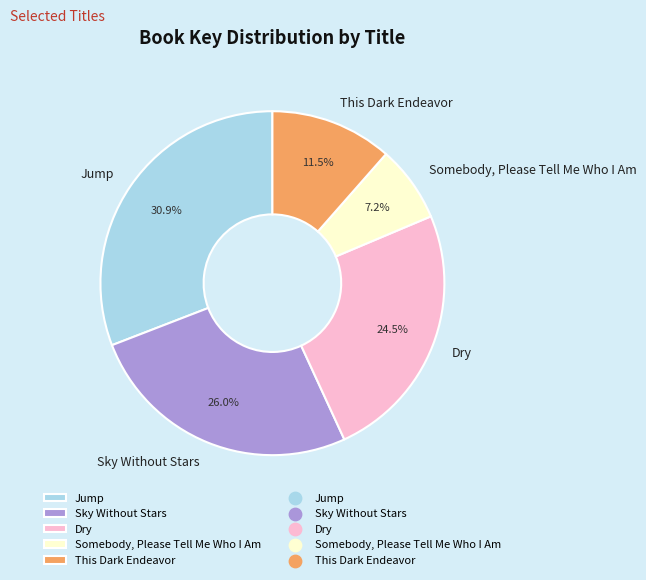

Which has a higher value, Jump or This Dark Endeavor?

Jump